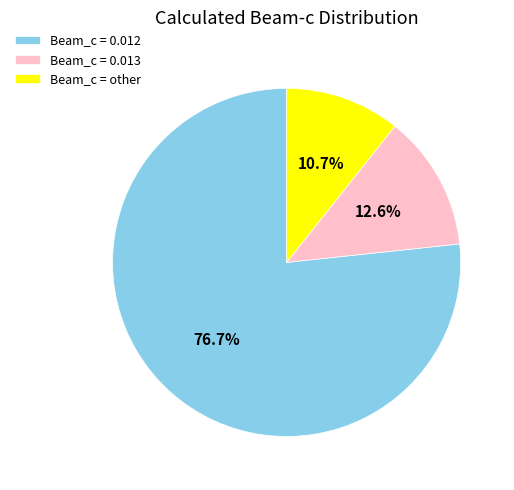

Which slice is the smallest?

Beam_c = other